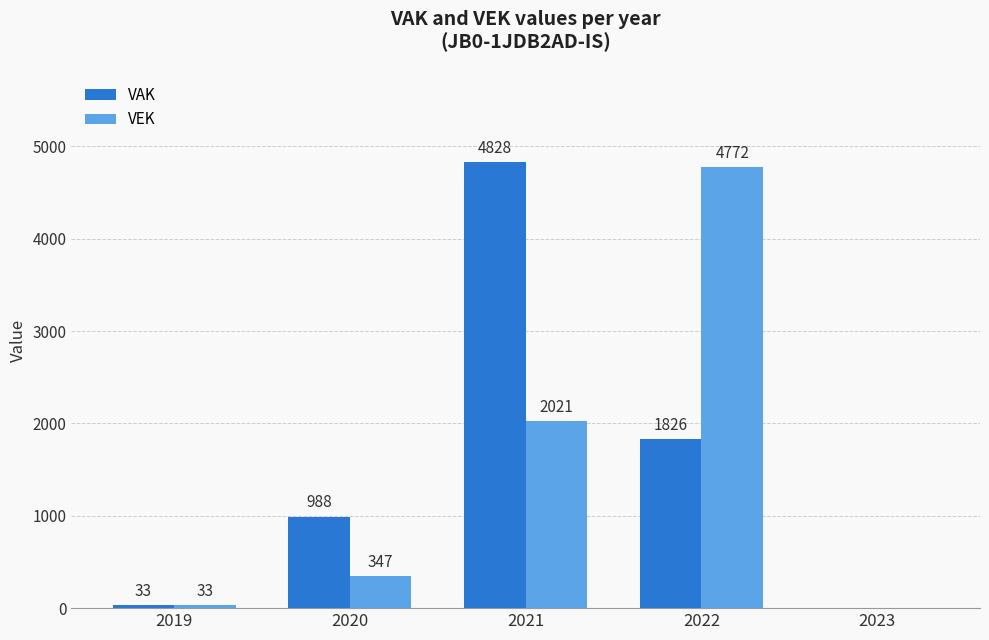

What is the sum of all VAK values?

7675